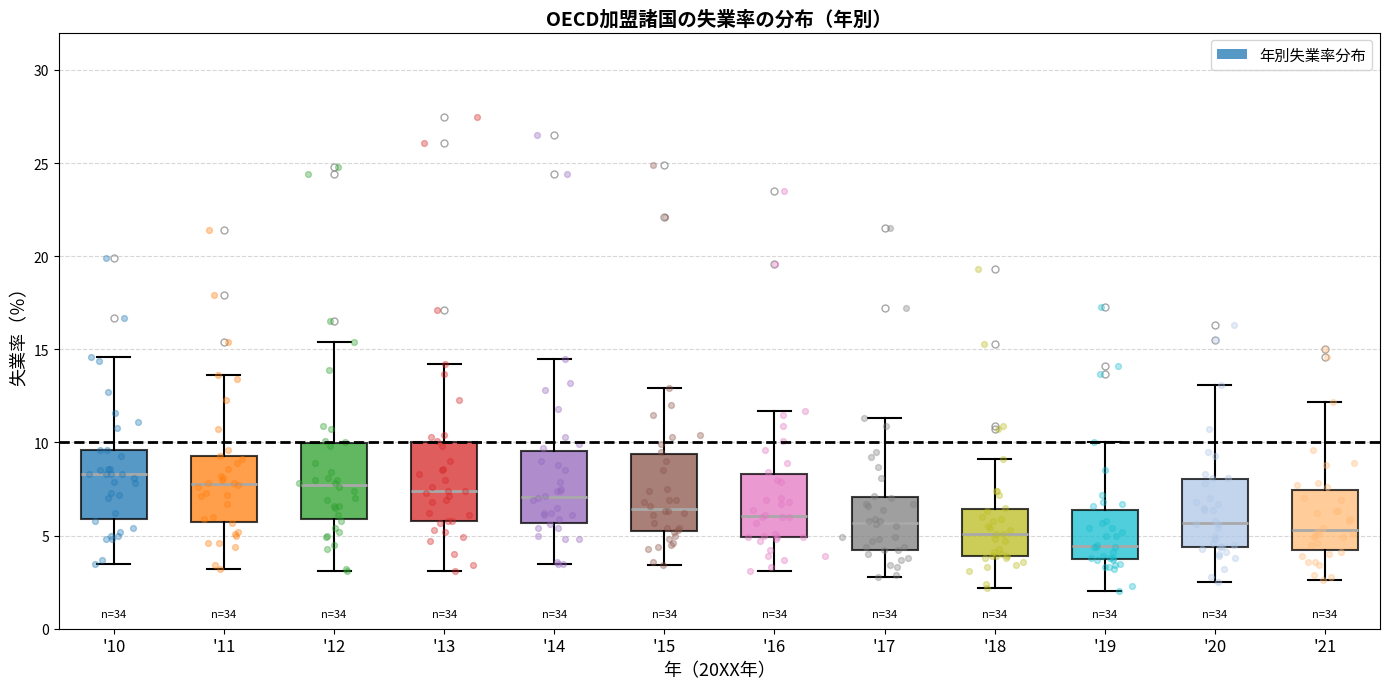

Where is the lower edge of the box for '10 on the y-axis? The values are not printed on the chart, so give them approximately, as read against the axis.

6.0